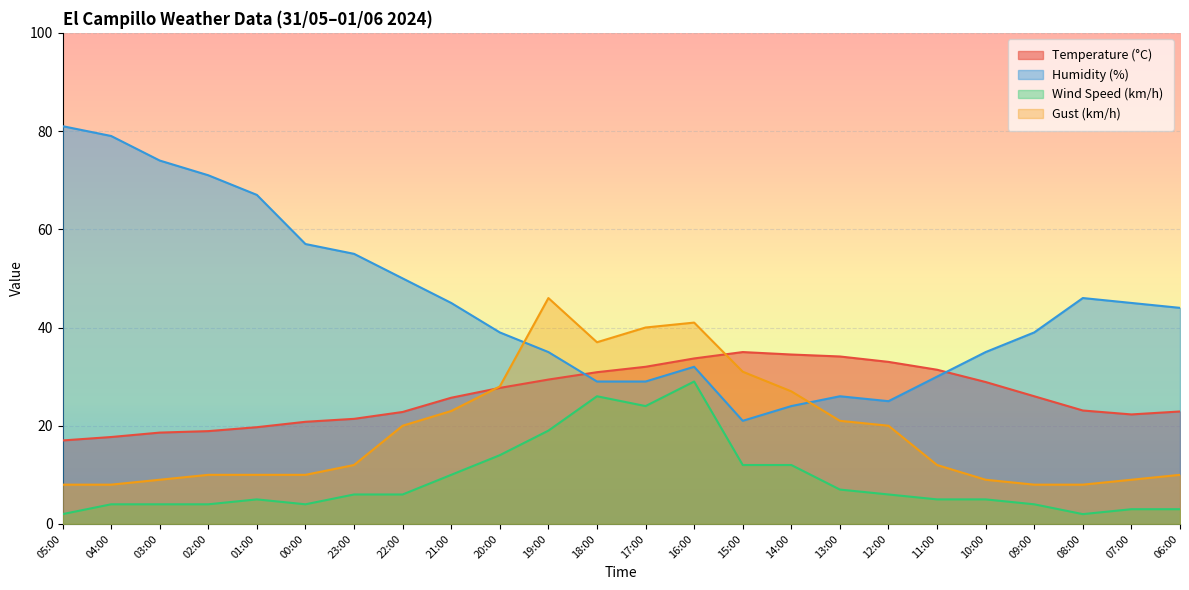

True or false: Humidity (%) and Wind Speed (km/h) cross at least once.

False